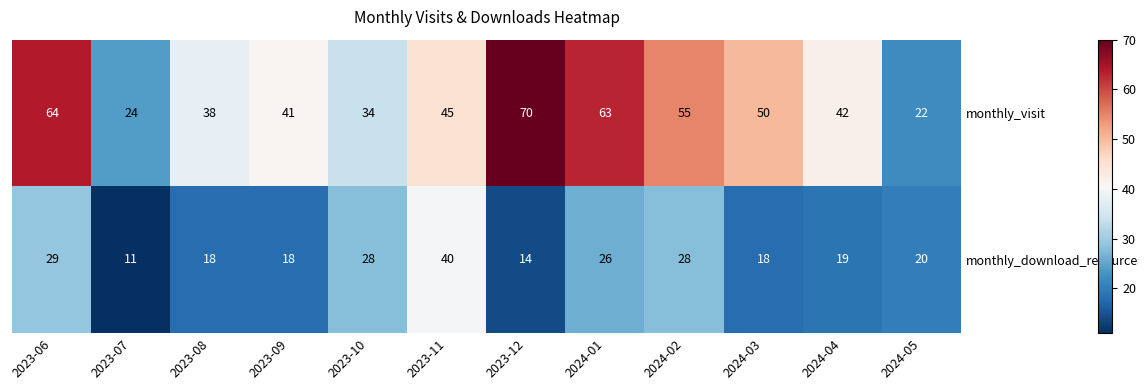

Which label corresponds to the smallest value in the chart?

2023-07